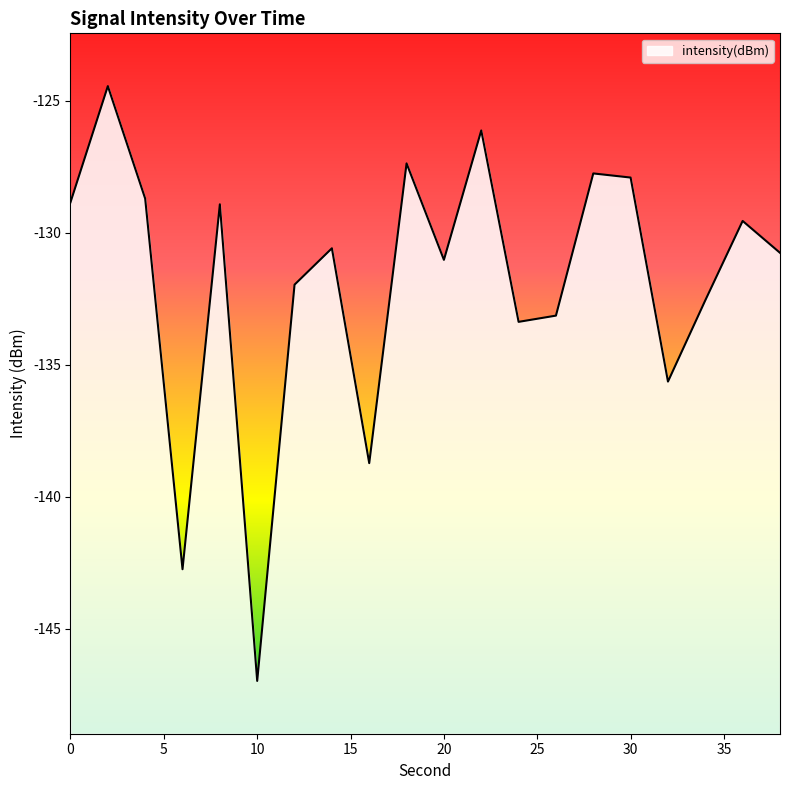

Rank the categories by value from lowest to highest.

10, 6, 16, 32, 24, 26, 34, 12, 20, 38, 14, 36, 8, 0, 4, 30, 28, 18, 22, 2